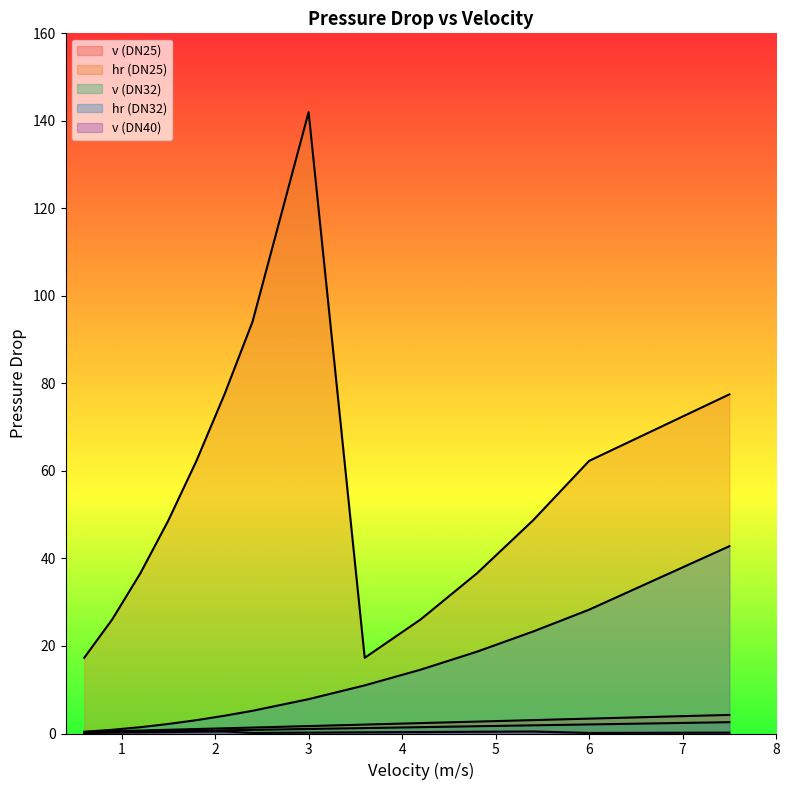

What is the lowest value of the v (DN32) series?

0.2